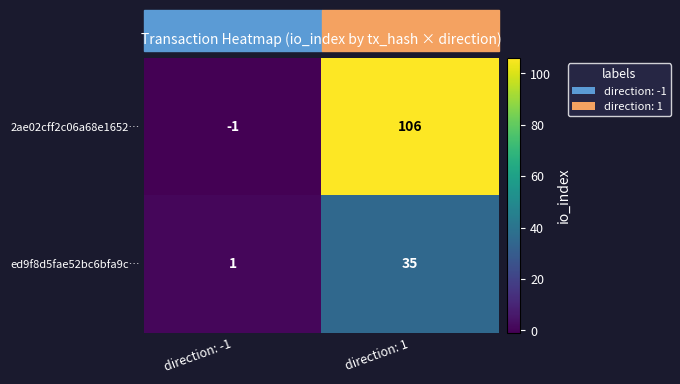

Which label corresponds to the largest value in the chart?

direction: 1